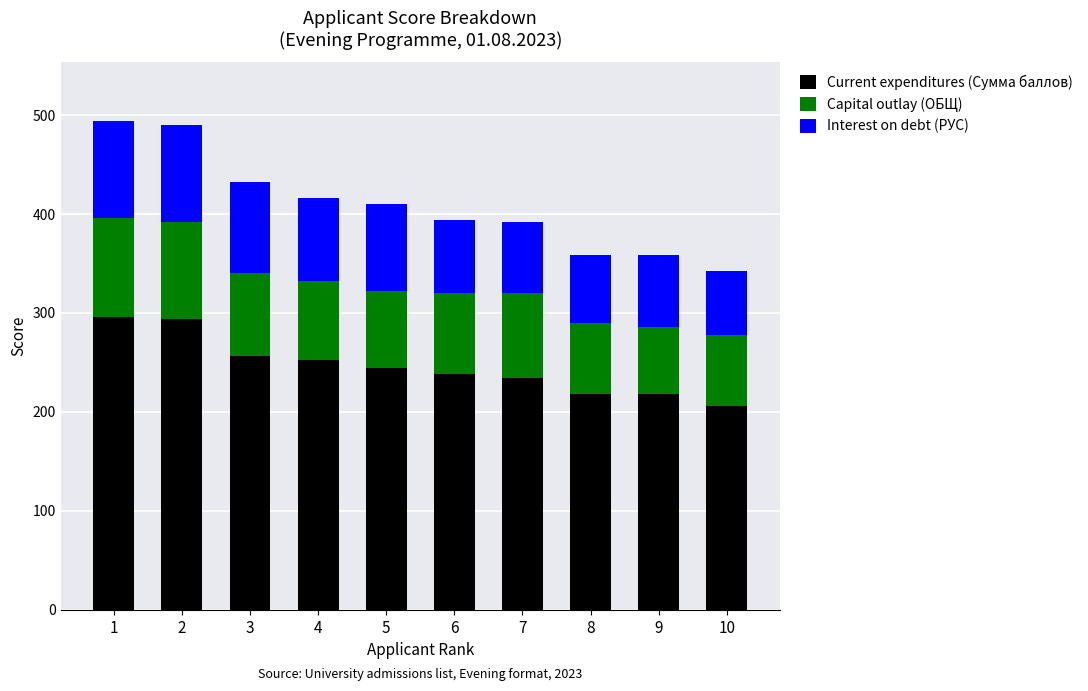

What is the minimum value for Current expenditures (Сумма баллов)?

206